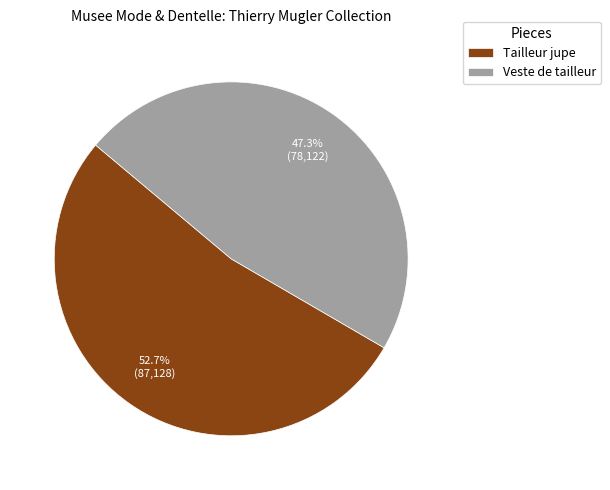

To the nearest percent, what is the average slice percentage?

50%